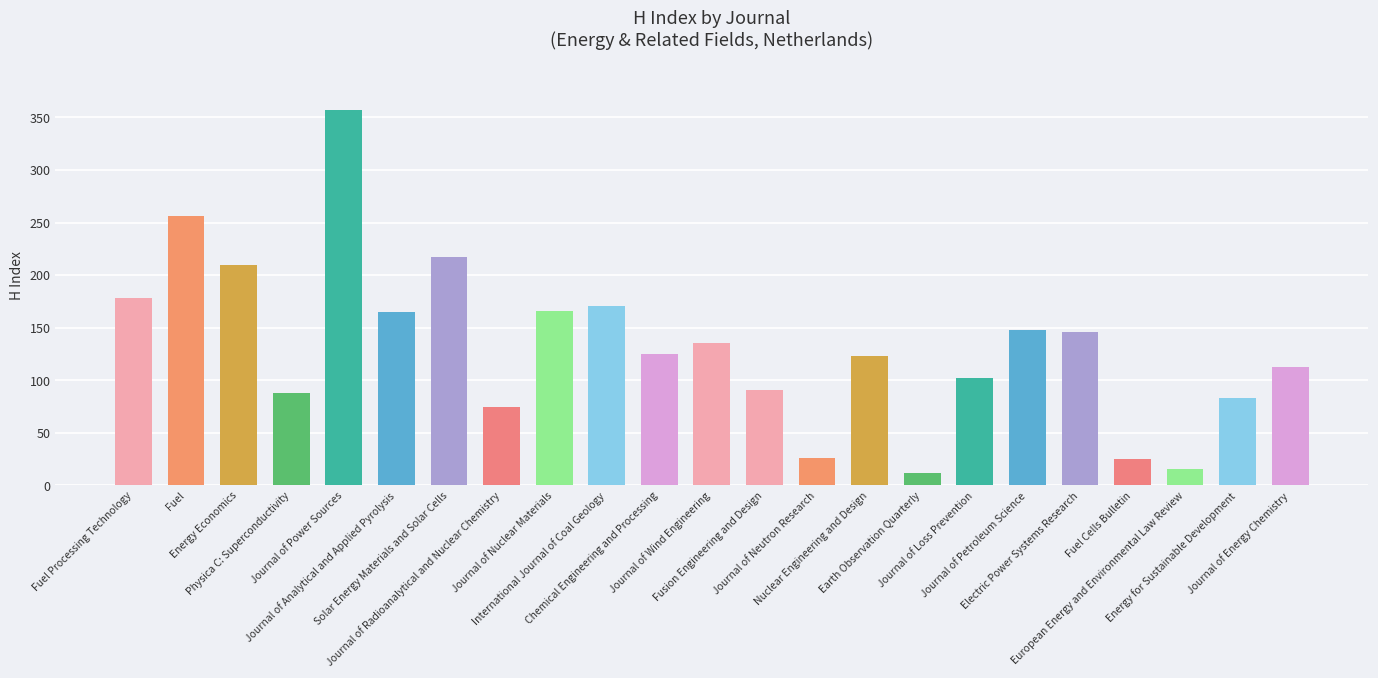

What is the difference between the values at Solar Energy Materials and Solar Cells and Journal of Nuclear Materials?

51